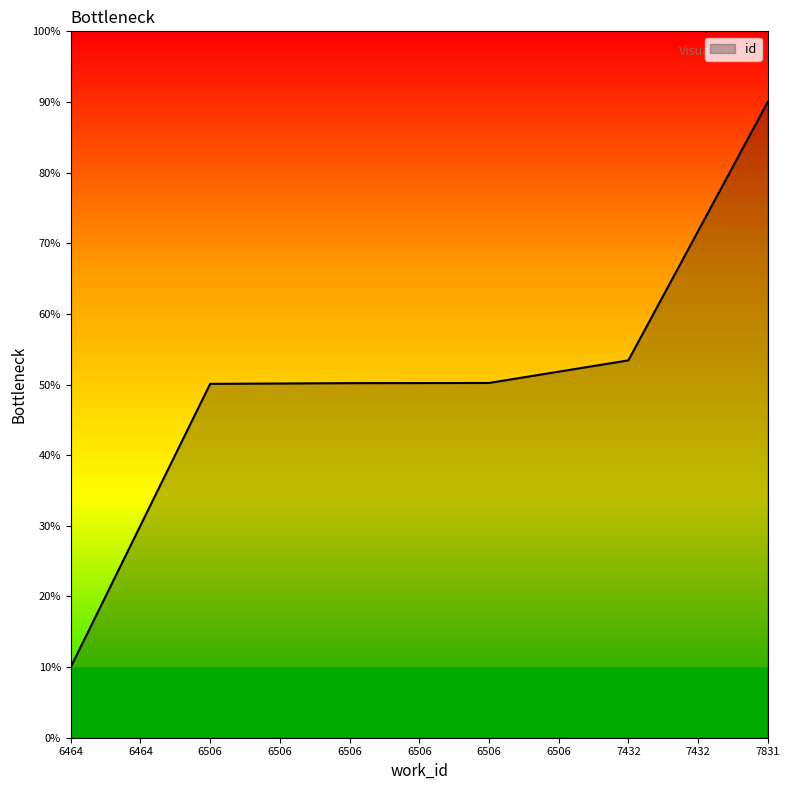

Reading left to right, extract all data points from this chart.

6464=10.0	6506=50.1	6506=50.2	6506=50.2	7432=53.4	7831=90.0